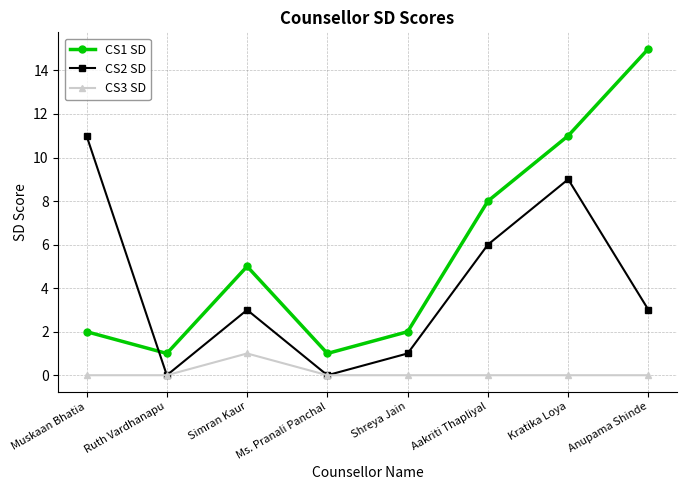

How many interior local peaks does the CS1 SD series have?

1